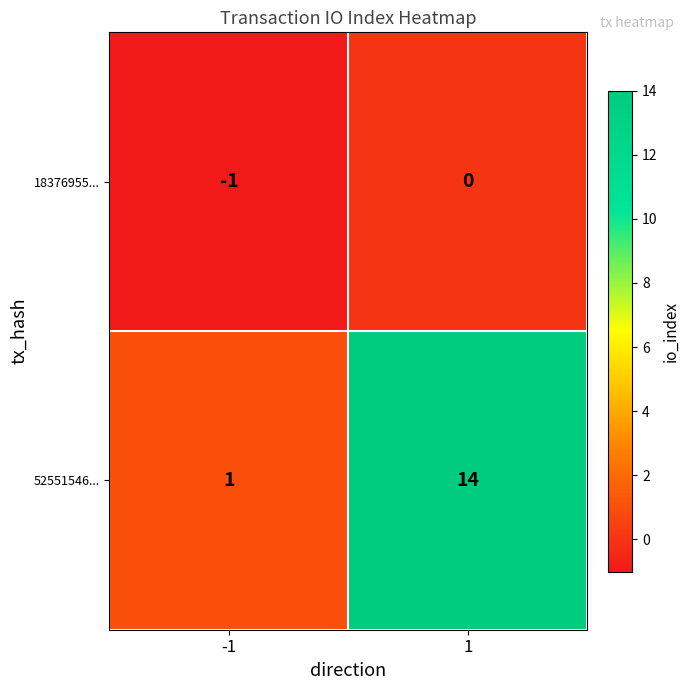

Between -1 and 1, which series saw the biggest shift?

52551546...